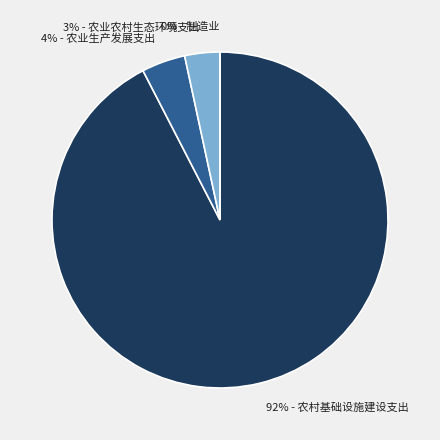

Is there a majority slice in this chart?

Yes